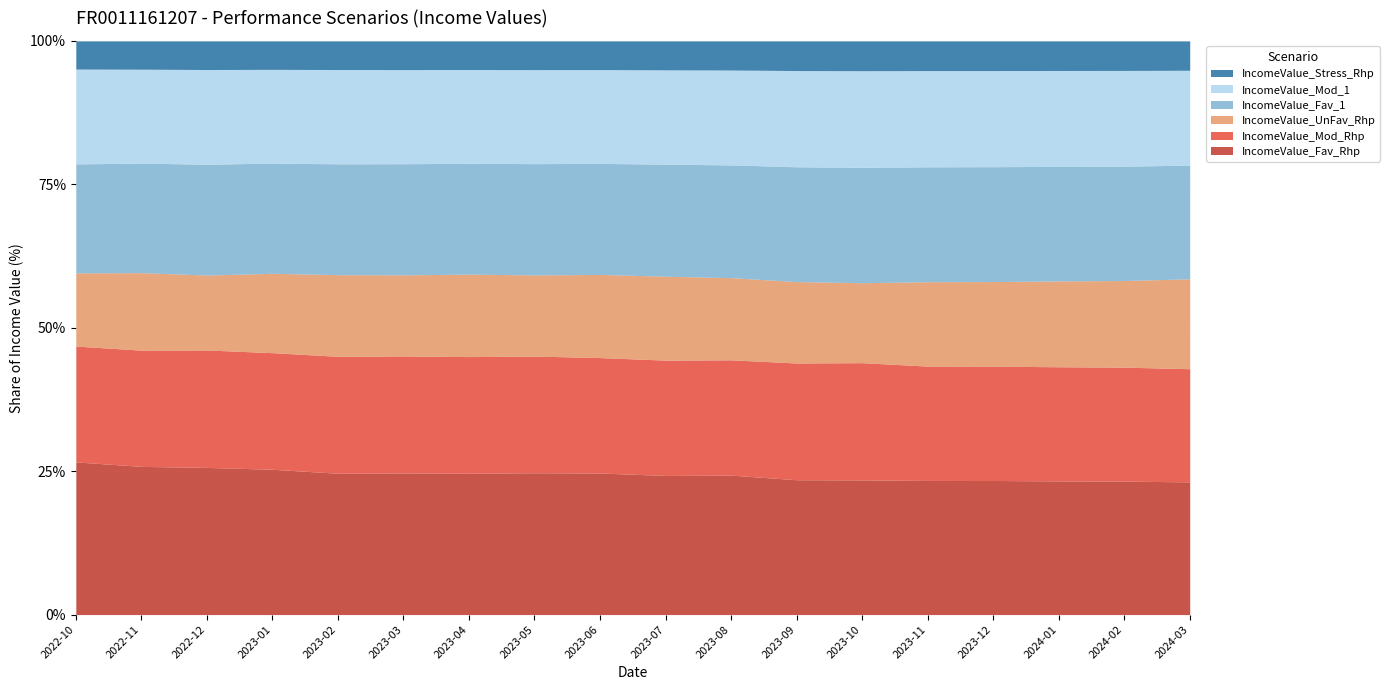

In IncomeValue_UnFav_Rhp, how many points are higher than both neighbors (excluding endpoints)?

3